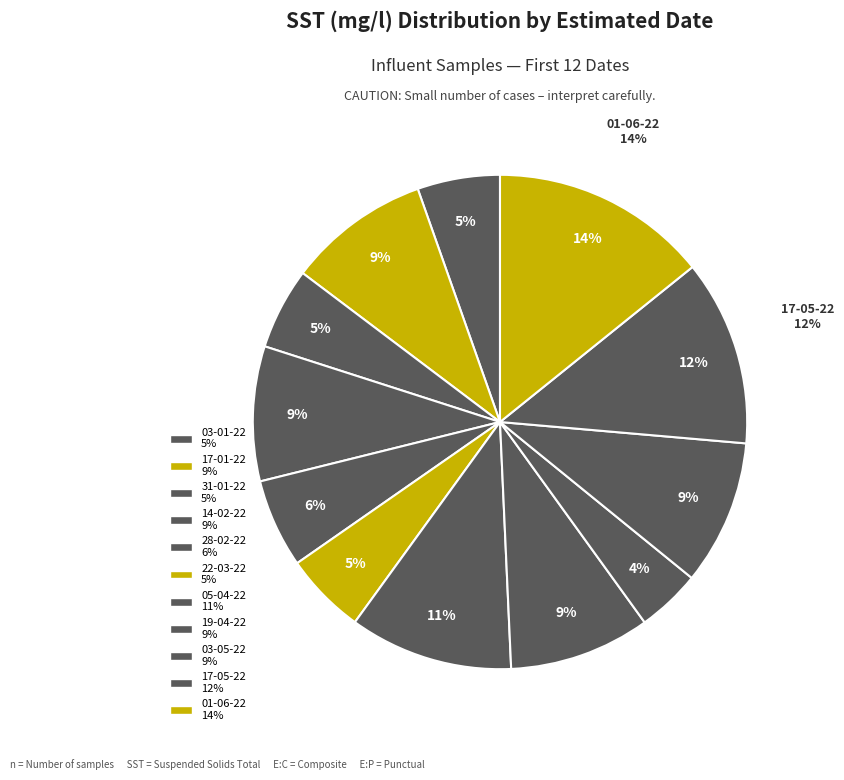

To the nearest percent, what is the difference between the largest and smallest slice percentages?

10%